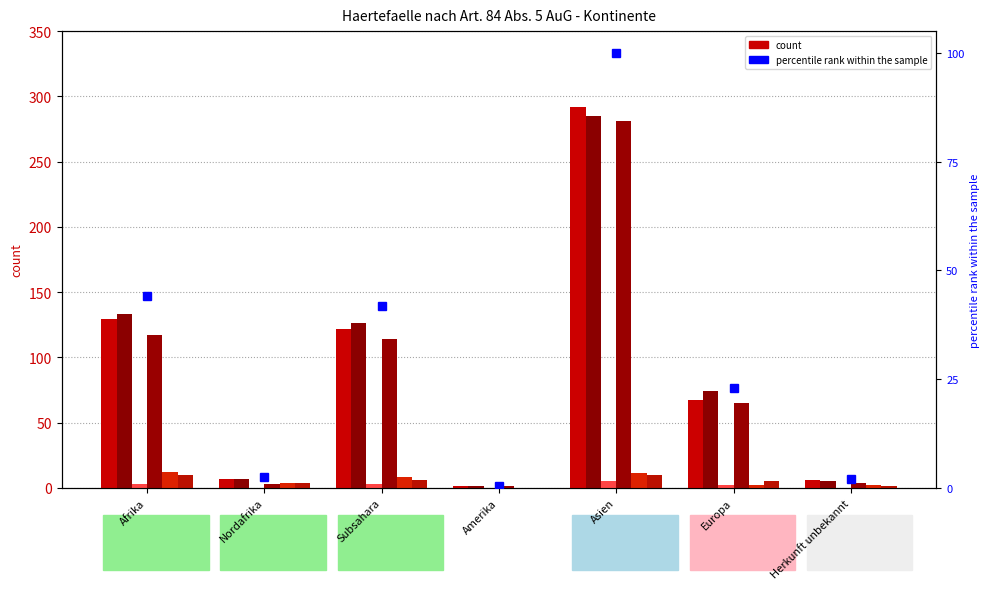

Is it true that Total Gesuchseingaenge equals 2.4 at Nordafrika?

True